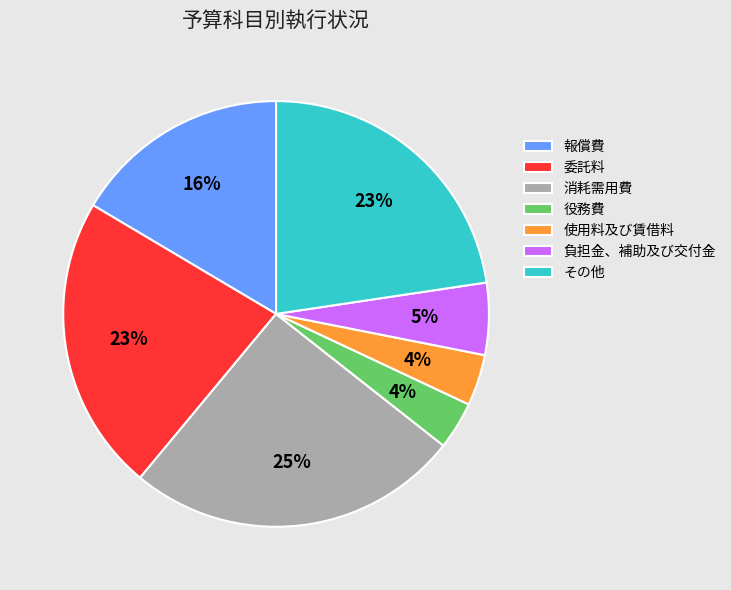

Is the sum of 委託料 and 使用料及び賃借料 greater than half?

No